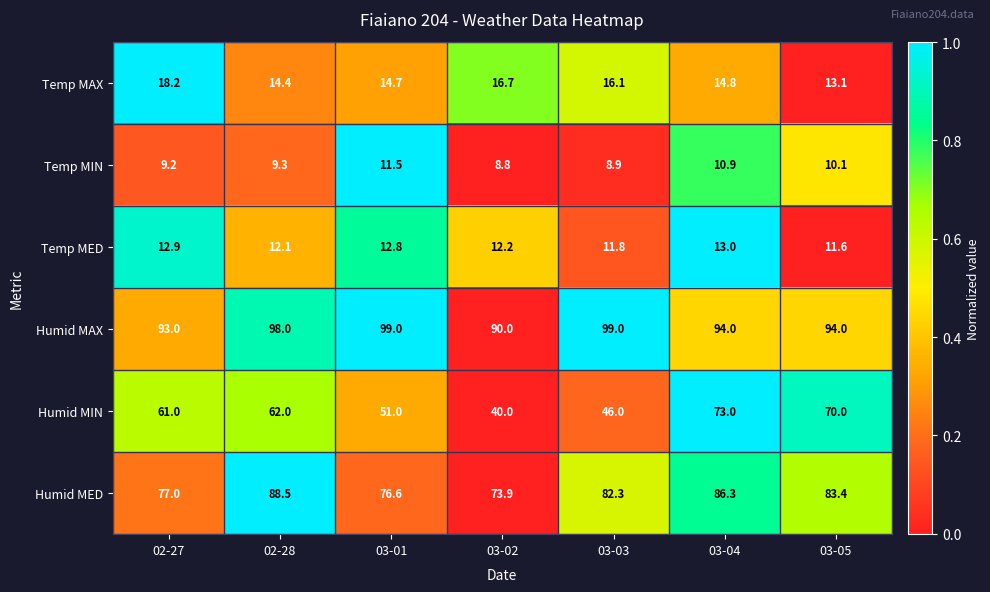

What is the difference between the highest and lowest values at 03-01?

87.5